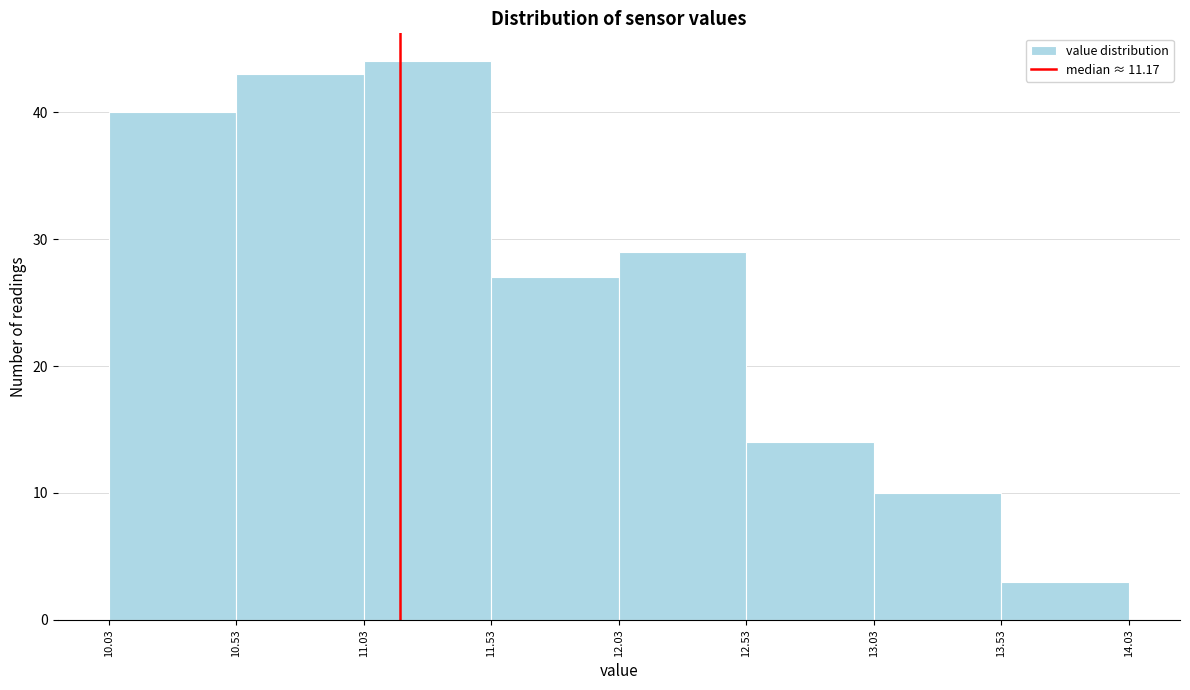

Reading left to right, list every bar in this chart as the range it spans on the x-axis followed by its height. The values are not printed on the chart, so give them approximately, as read against the axis.

10.03 to 10.53: 40
10.53 to 11.03: 43
11.03 to 11.53: 44
11.53 to 12.03: 27
12.03 to 12.53: 29
12.53 to 13.03: 14
13.03 to 13.53: 10
13.53 to 14.03: 3